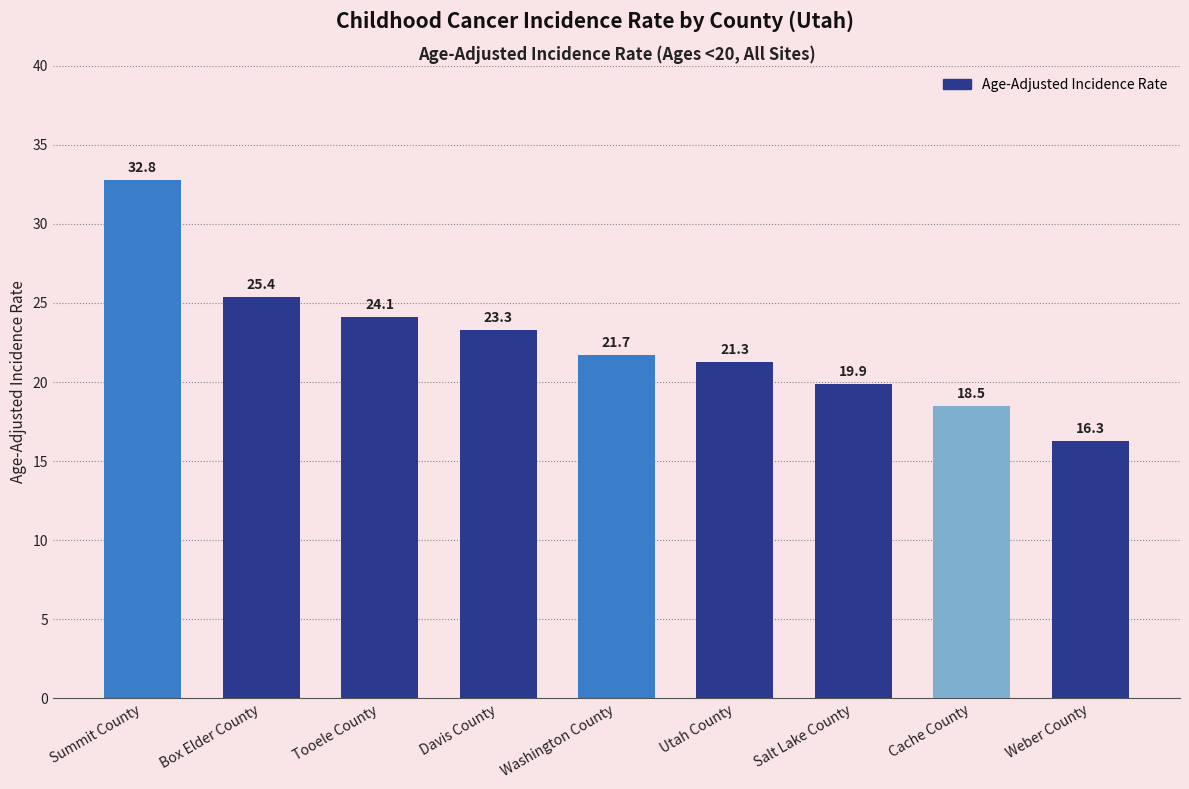

How many distinct data groups are displayed?

1